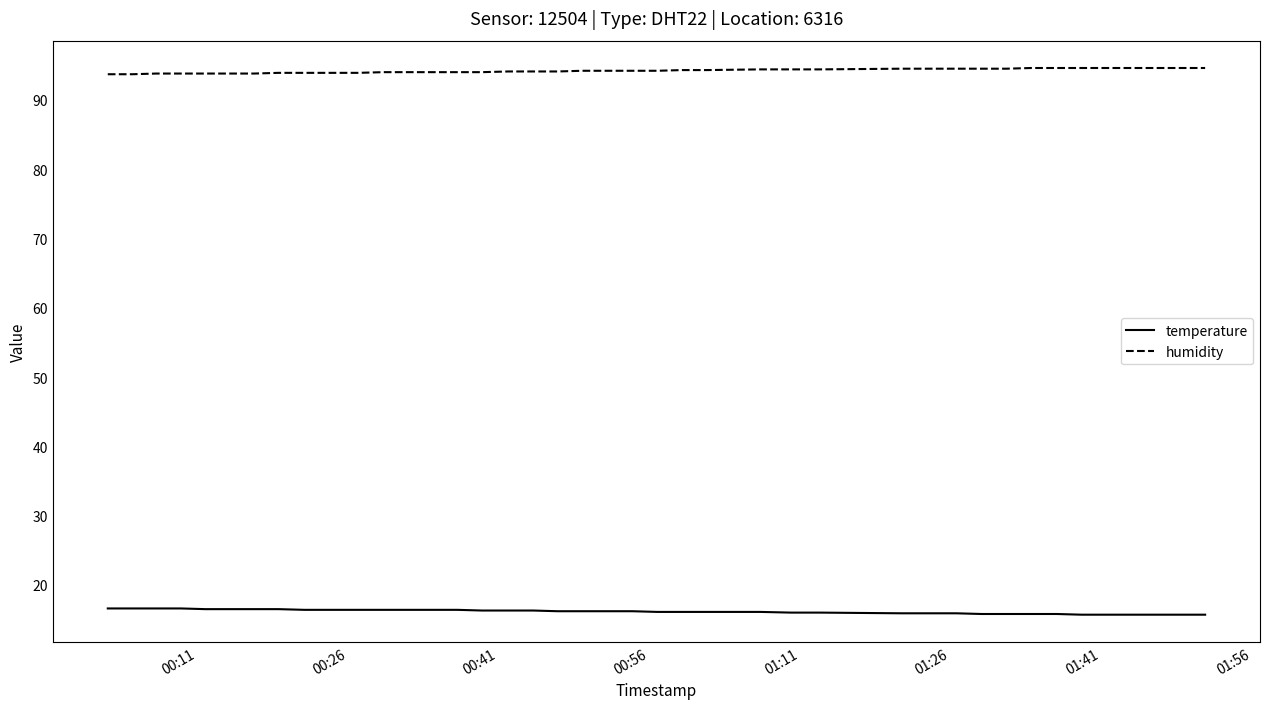

List the series in order of their overall mean, highest first.

humidity, temperature